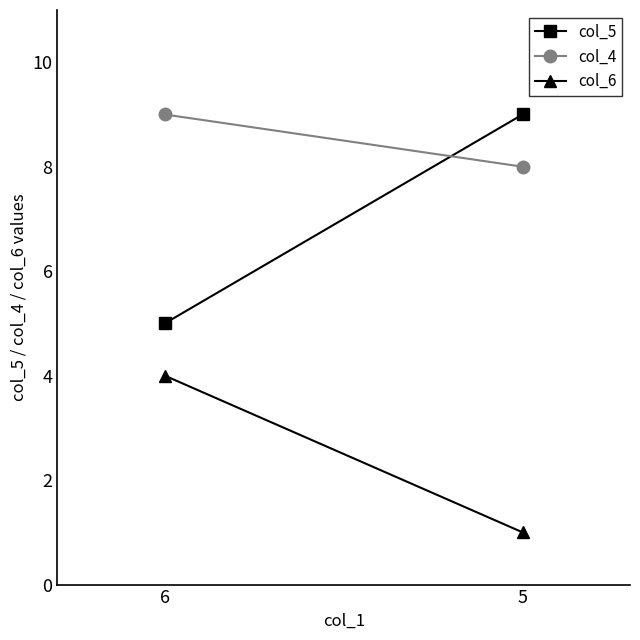

What is the difference between the col_5 values at 5 and 6?

4